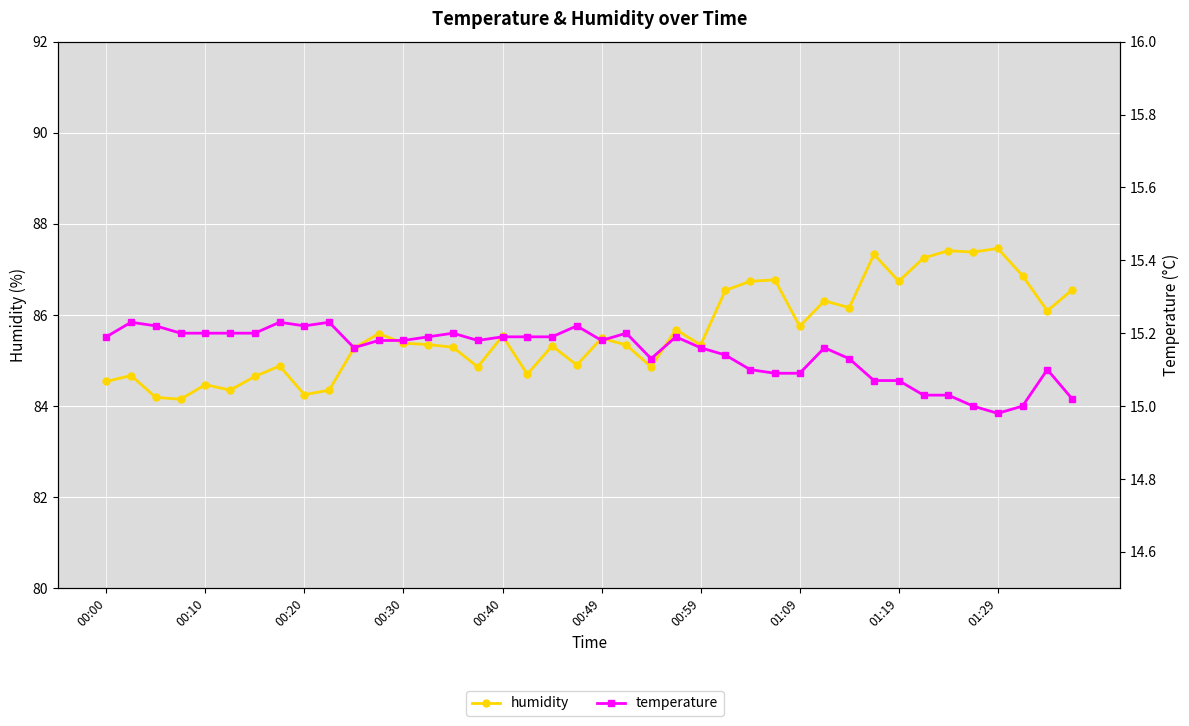

Which series has the widest spread of values?

humidity